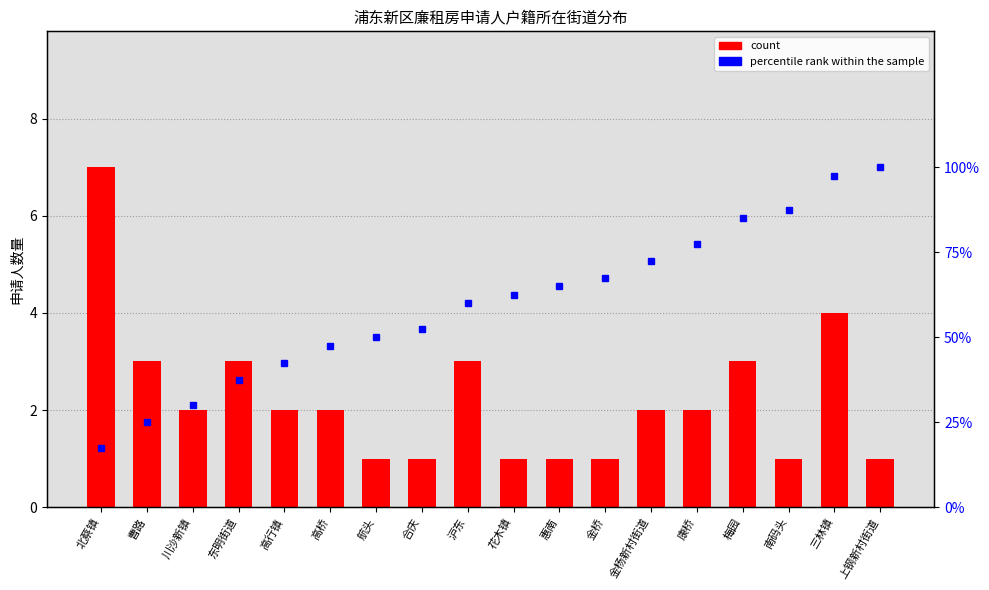

What is the approximate value of count at 花木镇?

1.0